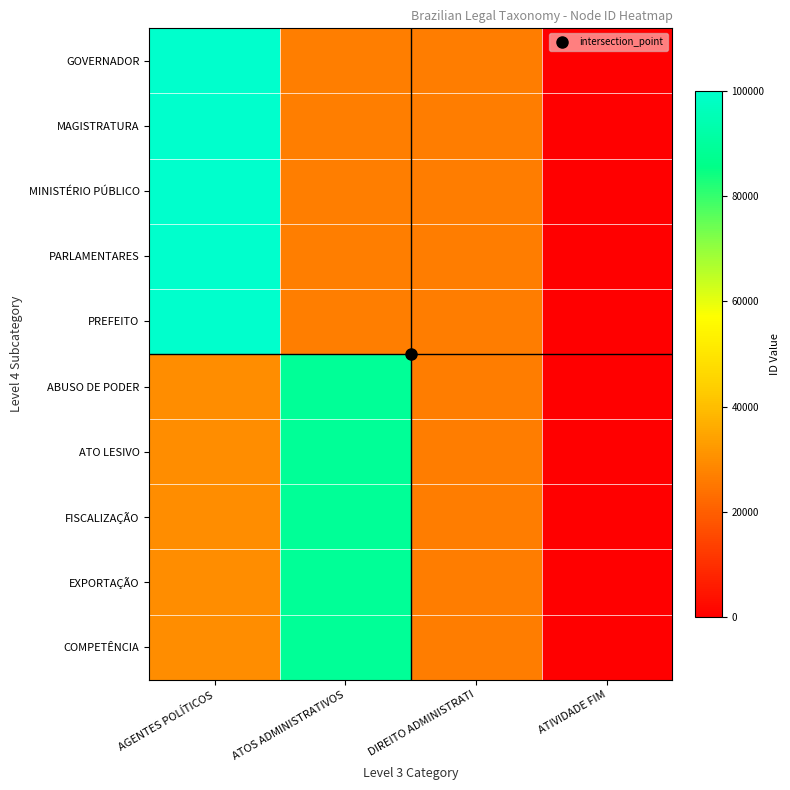

Reading left to right, what are all the values shown in this chart?

GOVERNADOR: AGENTES POLÍTICOS=100000.0	ATOS ADMINISTRATIVOS=26690.4	DIREITO ADMINISTRATI=26512.5	ATIVIDADE FIM=0.0
MAGISTRATURA: AGENTES POLÍTICOS=100000.0	ATOS ADMINISTRATIVOS=26690.4	DIREITO ADMINISTRATI=26512.5	ATIVIDADE FIM=0.0
MINISTÉRIO PÚBLICO: AGENTES POLÍTICOS=100000.0	ATOS ADMINISTRATIVOS=26690.4	DIREITO ADMINISTRATI=26512.5	ATIVIDADE FIM=0.0
PARLAMENTARES: AGENTES POLÍTICOS=100000.0	ATOS ADMINISTRATIVOS=26690.4	DIREITO ADMINISTRATI=26512.5	ATIVIDADE FIM=0.0
PREFEITO: AGENTES POLÍTICOS=100000.0	ATOS ADMINISTRATIVOS=26690.4	DIREITO ADMINISTRATI=26512.5	ATIVIDADE FIM=0.0
ABUSO DE PODER: AGENTES POLÍTICOS=30000.0	ATOS ADMINISTRATIVOS=88968.0	DIREITO ADMINISTRATI=26512.5	ATIVIDADE FIM=0.0
ATO LESIVO: AGENTES POLÍTICOS=30000.0	ATOS ADMINISTRATIVOS=88968.0	DIREITO ADMINISTRATI=26512.5	ATIVIDADE FIM=0.0
FISCALIZAÇÃO: AGENTES POLÍTICOS=30000.0	ATOS ADMINISTRATIVOS=88968.0	DIREITO ADMINISTRATI=26512.5	ATIVIDADE FIM=0.0
EXPORTAÇÃO: AGENTES POLÍTICOS=30000.0	ATOS ADMINISTRATIVOS=88968.0	DIREITO ADMINISTRATI=26512.5	ATIVIDADE FIM=0.0
COMPETÊNCIA: AGENTES POLÍTICOS=30000.0	ATOS ADMINISTRATIVOS=88968.0	DIREITO ADMINISTRATI=26512.5	ATIVIDADE FIM=0.0